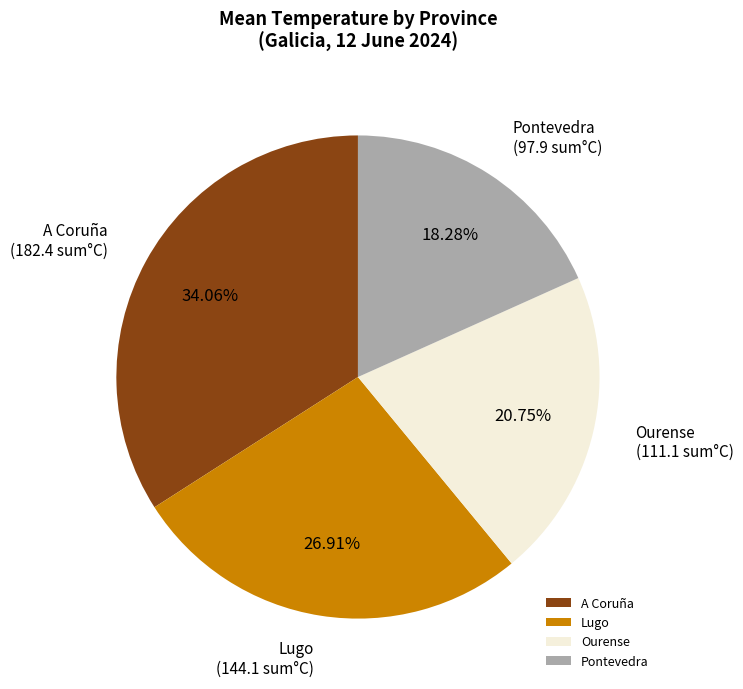

True or false: A Coruña accounts for 11% of the total.

False